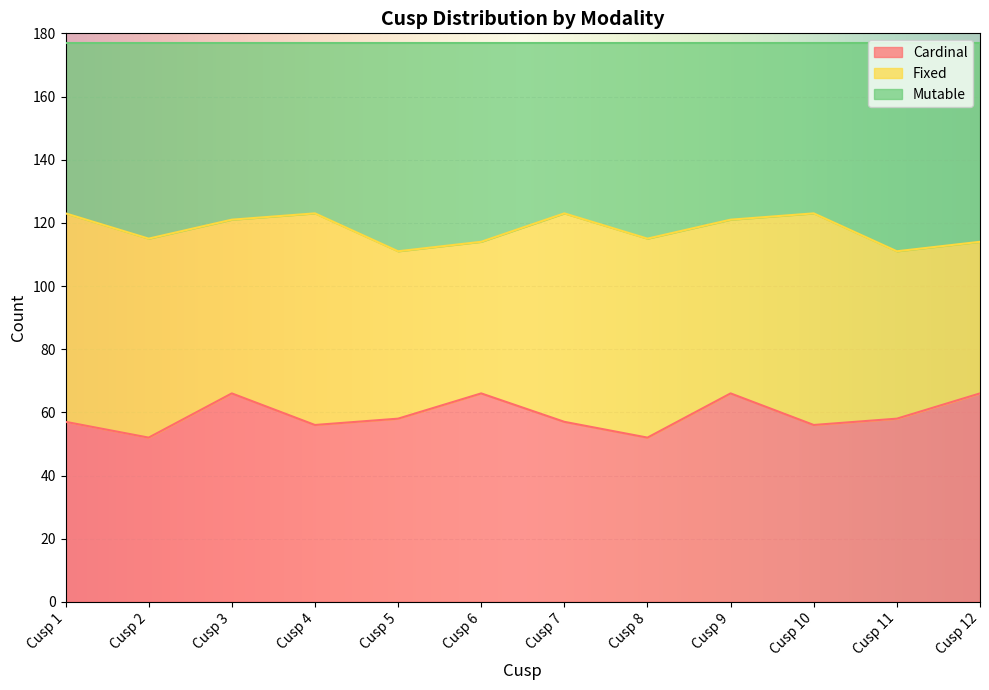

True or false: Cardinal has a value of 13 at Cusp 5.

False